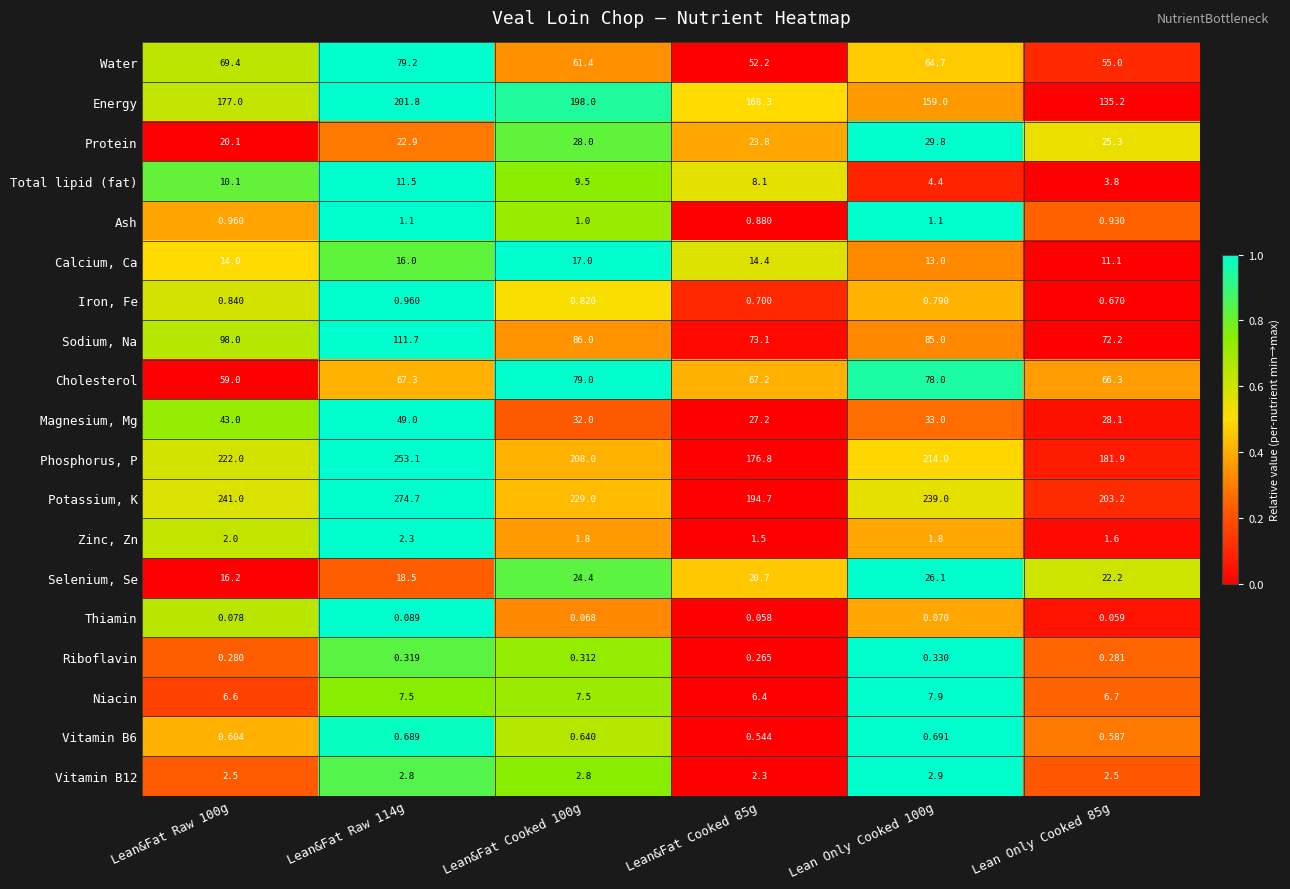

Which series has the widest spread of values?

Potassium, K